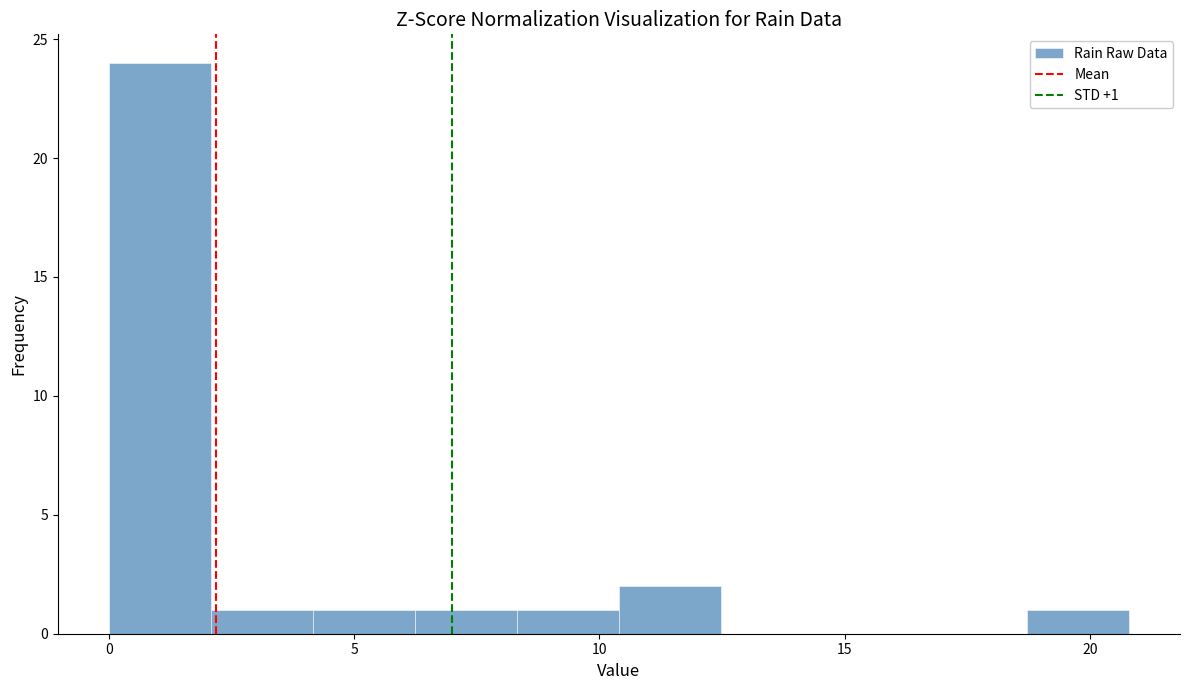

Which range on the x-axis has the tallest bar?

0.0 to 2.0